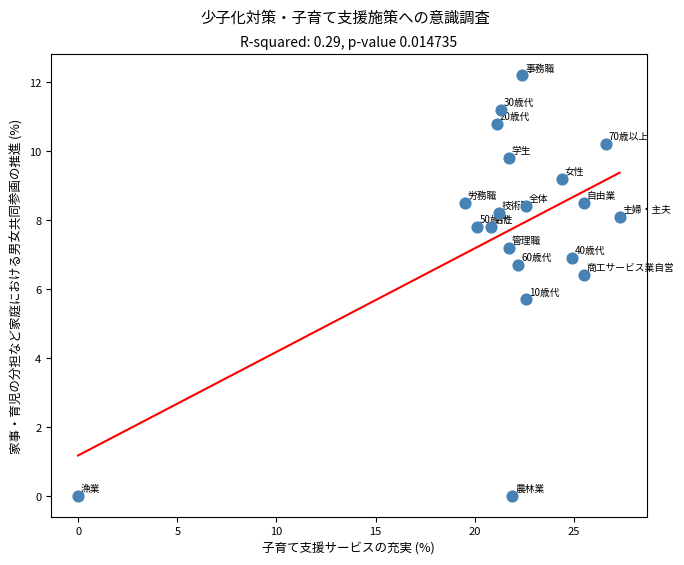

What is the range of X values (max minus min)?

27.3